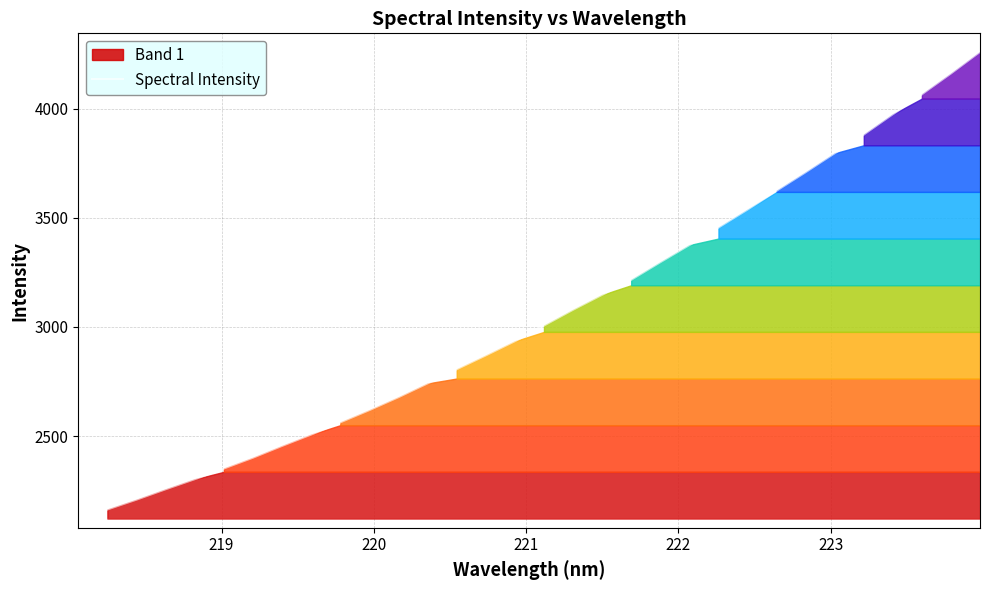

Reading left to right, what are all the values shown in this chart?

2122.1	2163.5	2208.4	2256.0	2302.2	2351.2	2400.7	2454.7	2506.8	2562.6	2618.7	2677.9	2741.1	2806.0	2869.3	2934.5	3006.2	3078.4	3147.0	3215.8	3296.3	3374.9	3455.2	3537.5	3624.0	3708.6	3795.7	3881.2	3974.4	4065.8	4161.0	4260.0